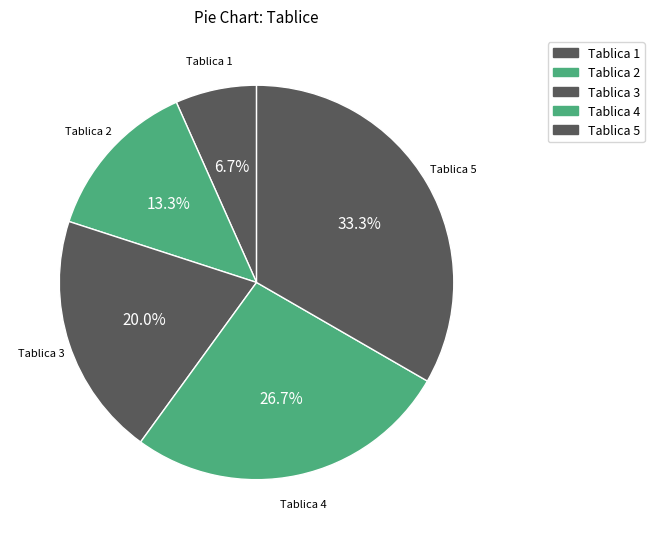

What is the total percentage of Tablica 3 and Tablica 4?

46.7%